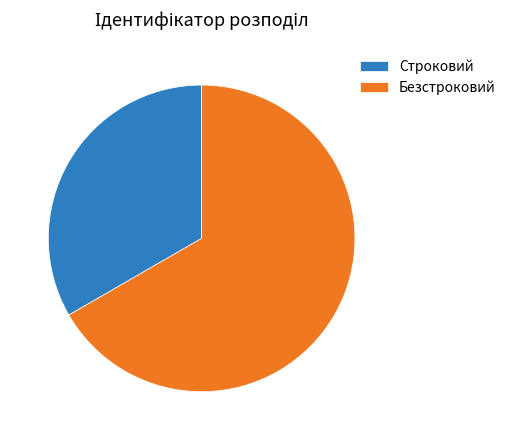

Between Строковий and Безстроковий, which is larger?

Безстроковий